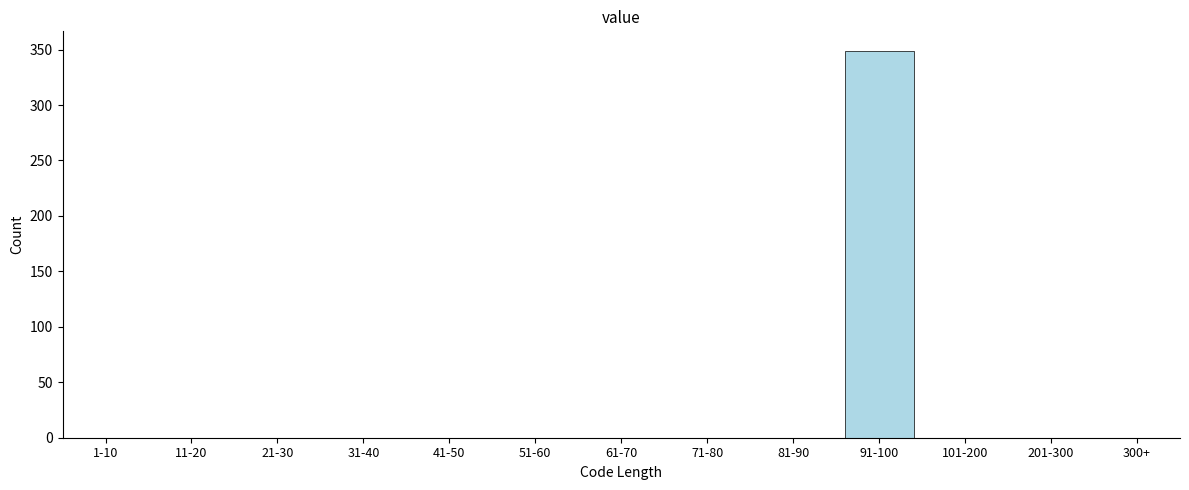

Reading right to left, what are all the values shown in this chart?

300+=0	201-300=0	101-200=0	91-100=349	81-90=0	71-80=0	61-70=0	51-60=0	41-50=0	31-40=0	21-30=0	11-20=0	1-10=0